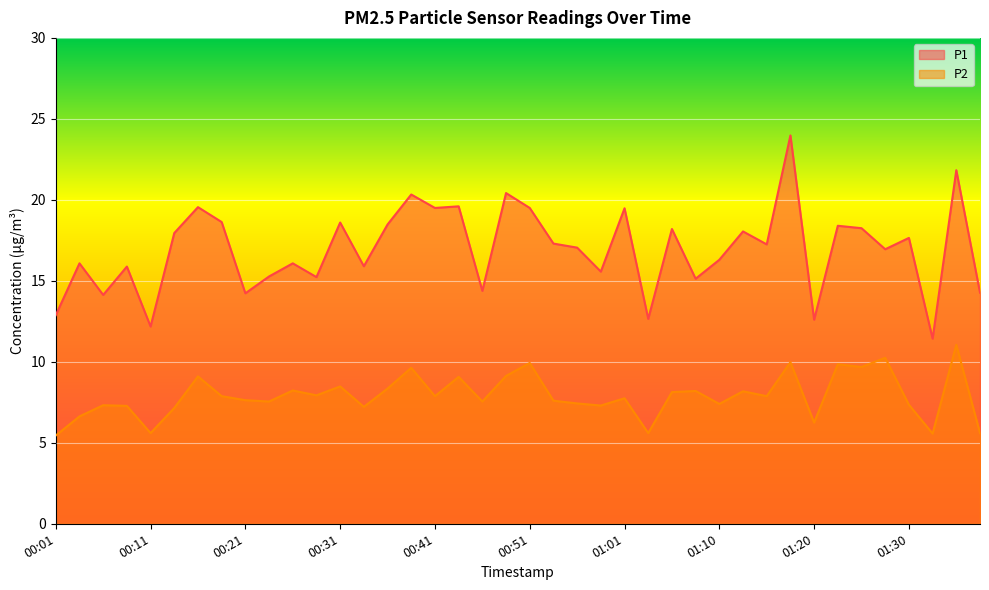

True or false: P2 has more than 0 interior local peaks.

True